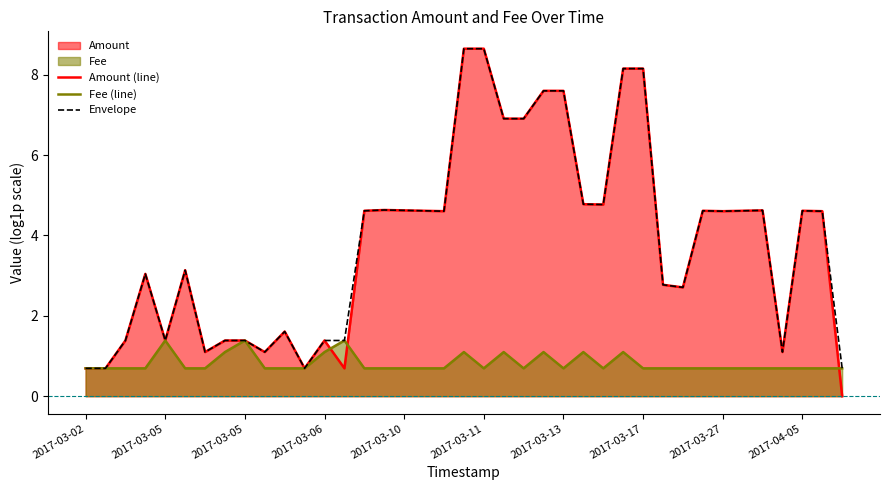

Between 11 and 37, which series saw the biggest shift?

Amount (line)